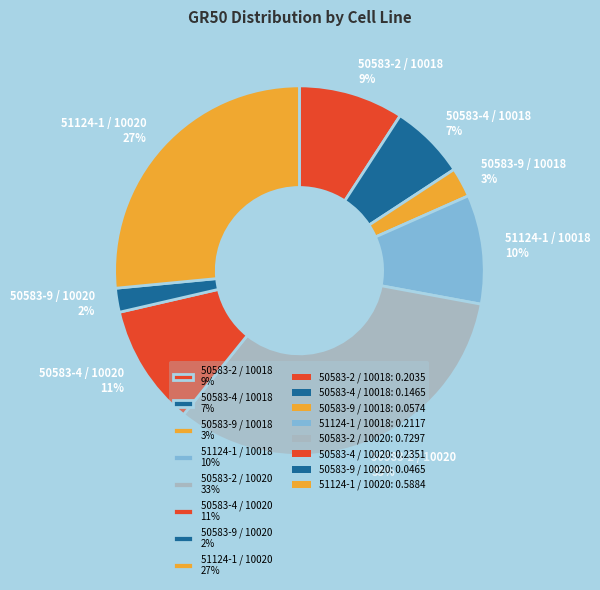

How many slices are in this pie chart?

8